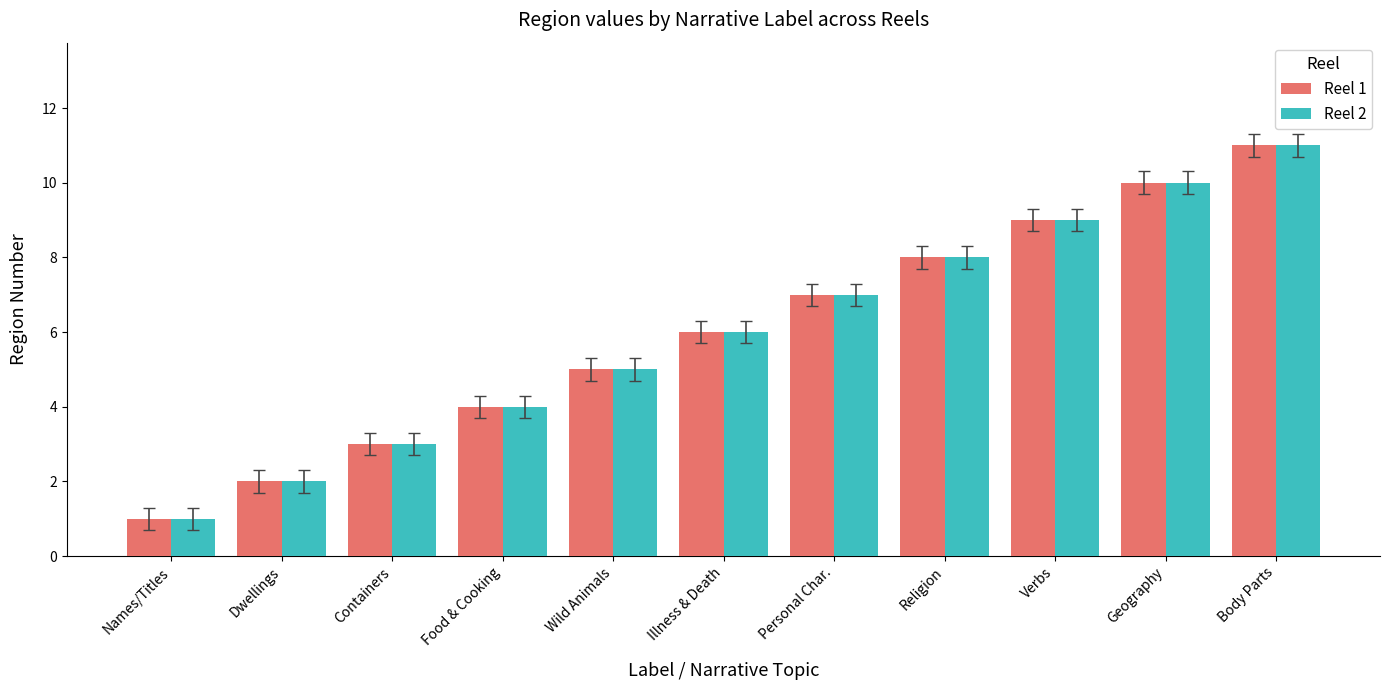

What is the total value across all series at Body Parts?

22